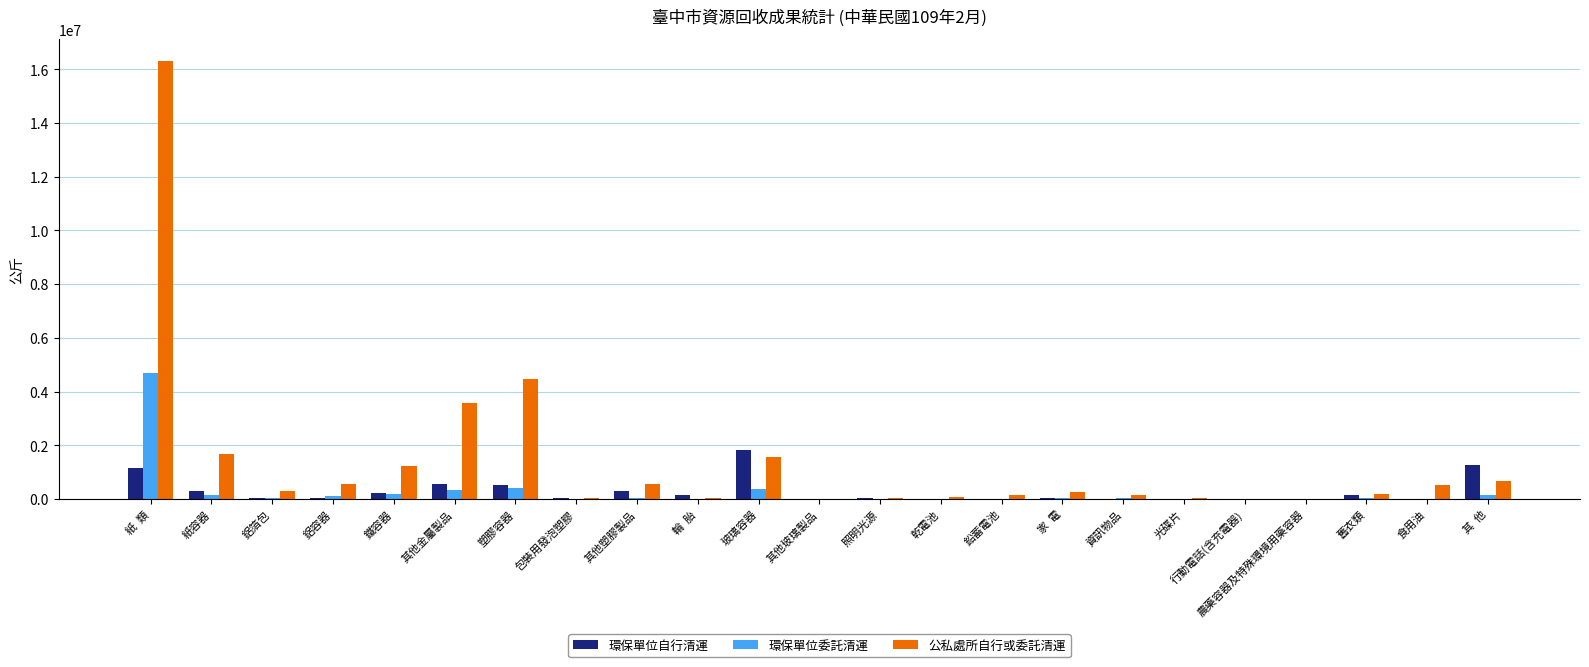

At which category is the sum across all series the highest?

紙  類